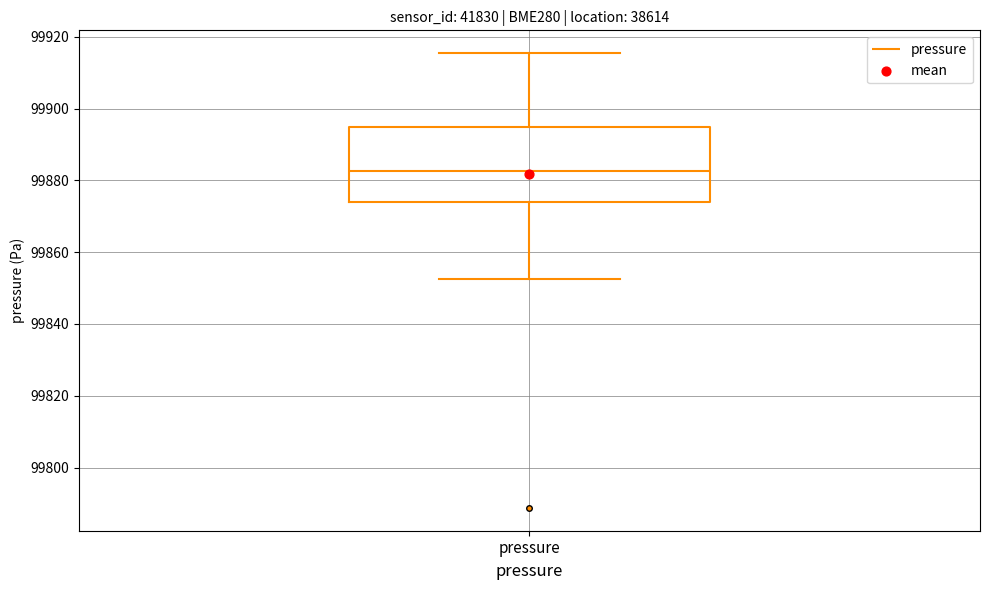

Where does the upper whisker of the box for pressure end on the y-axis? The values are not printed on the chart, so give them approximately, as read against the axis.

99916